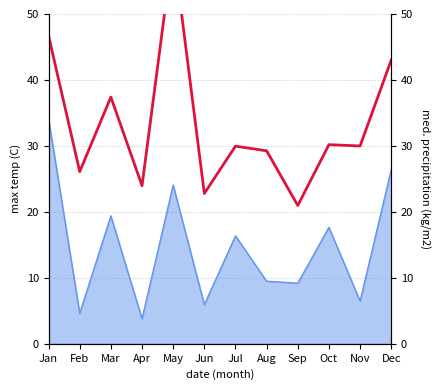

What is the value of the 5th point from the left?

60.1